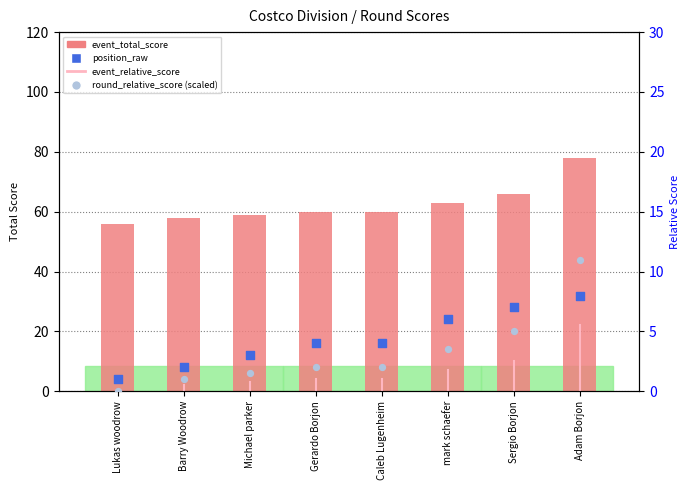

Which series contains the highest Y value?

event_total_score